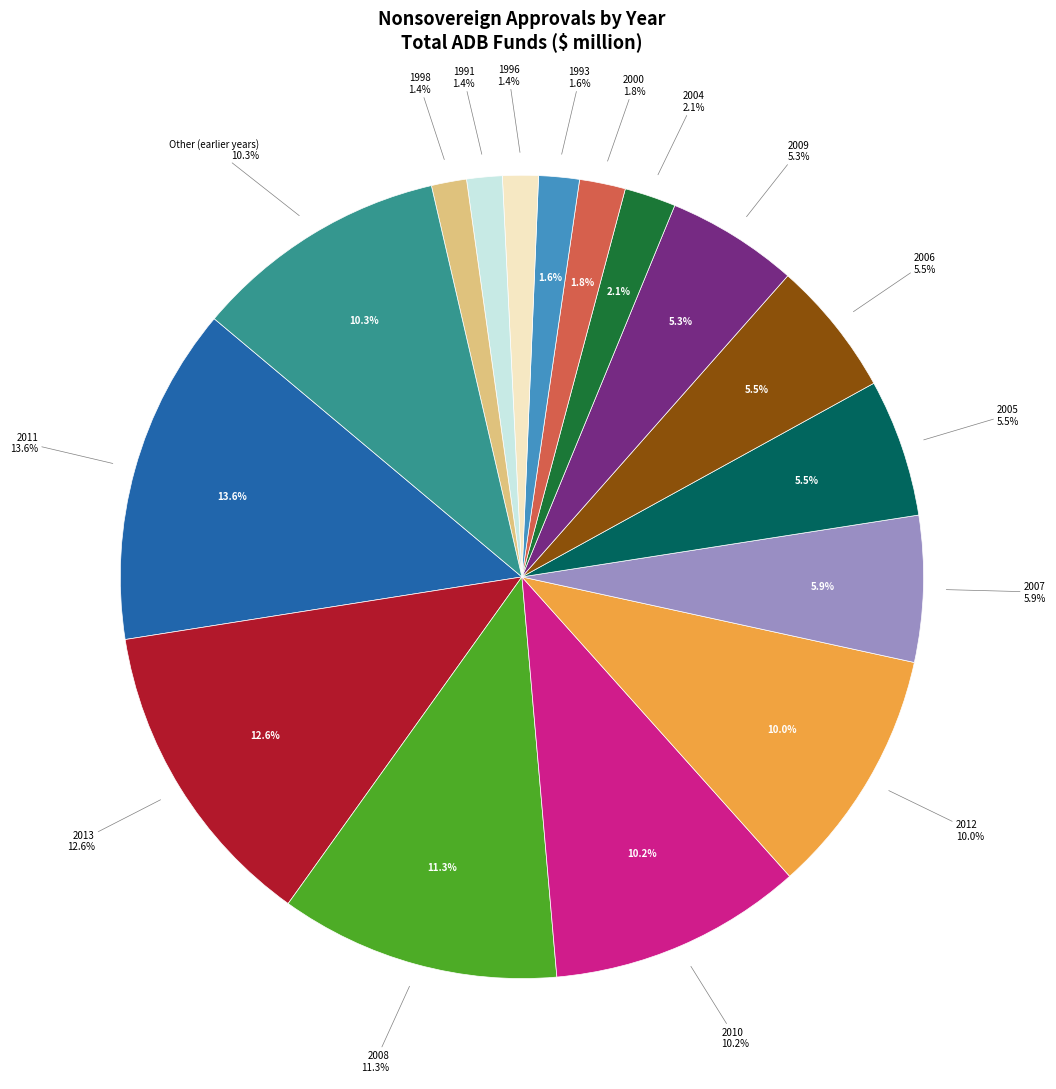

What percentage is NOT represented by 1987?

99.6%